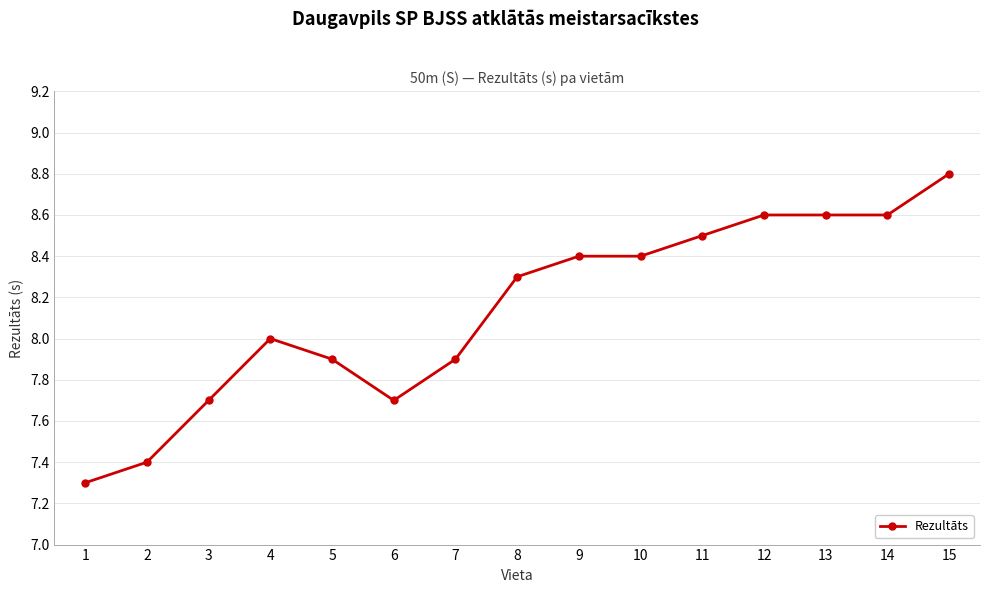

What is the greatest value displayed?

8.8